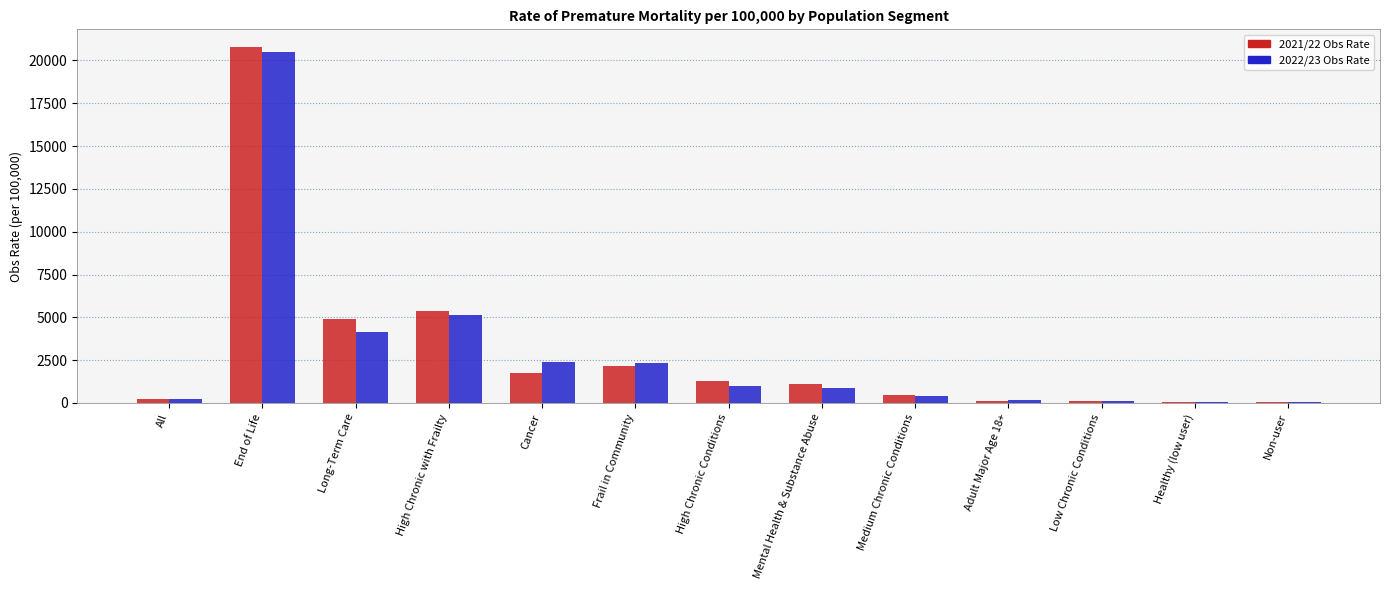

At which label does 2021/22 Obs Rate reach its peak?

End of Life